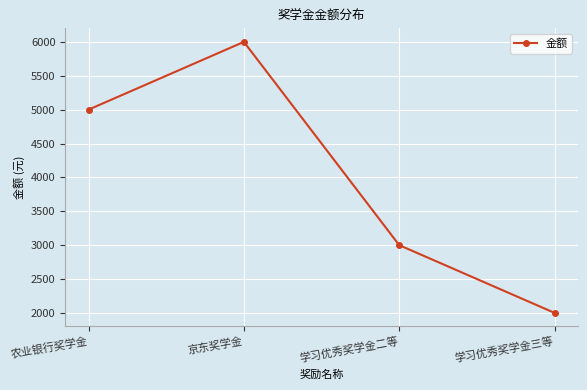

Reading left to right, transcribe all the data shown in this chart.

5000	6000	3000	2000